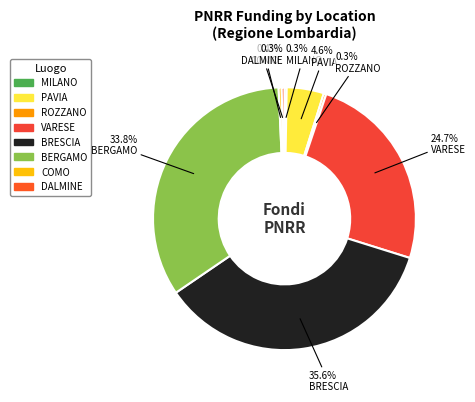

Do PAVIA and COMO together represent more than half of the pie?

No